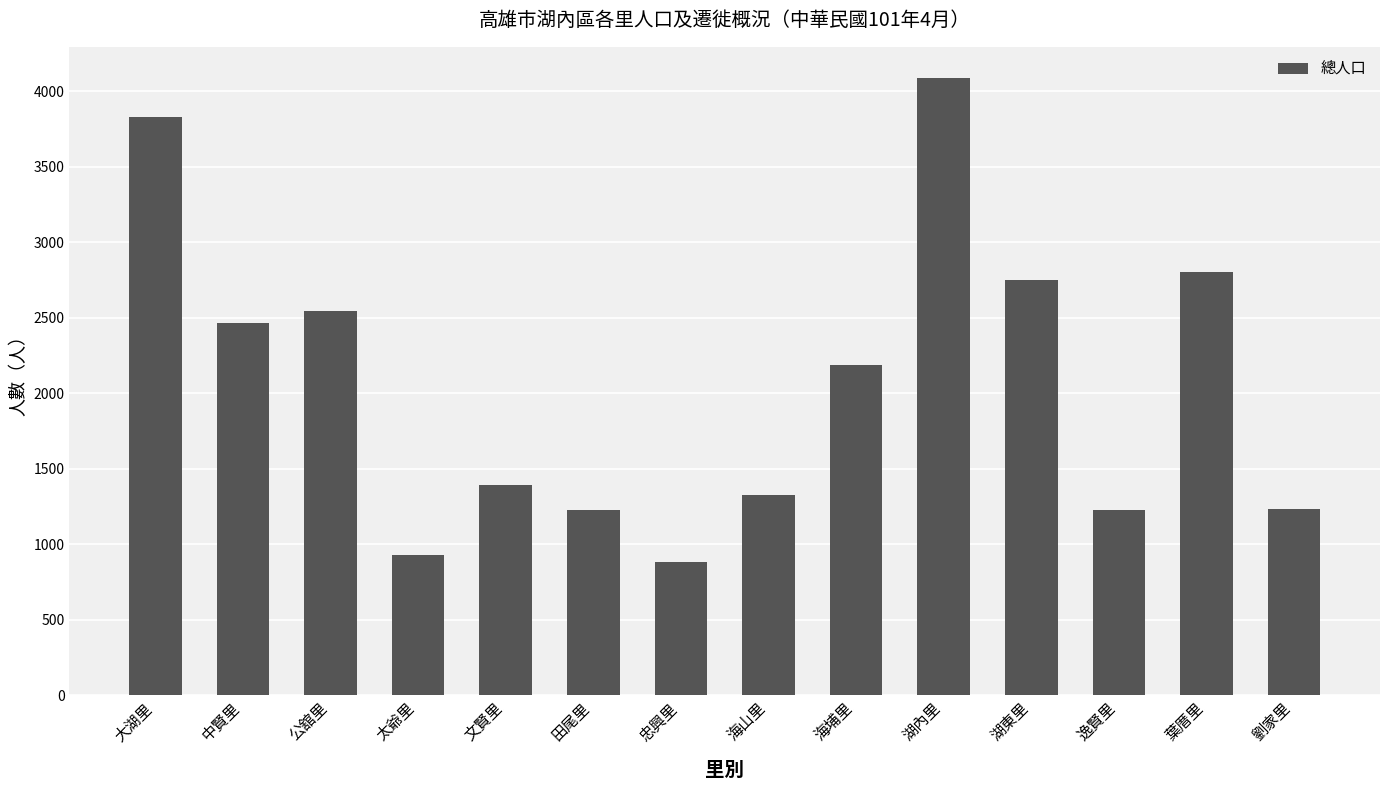

The value at 中賢里 is 4002. True or false?

False